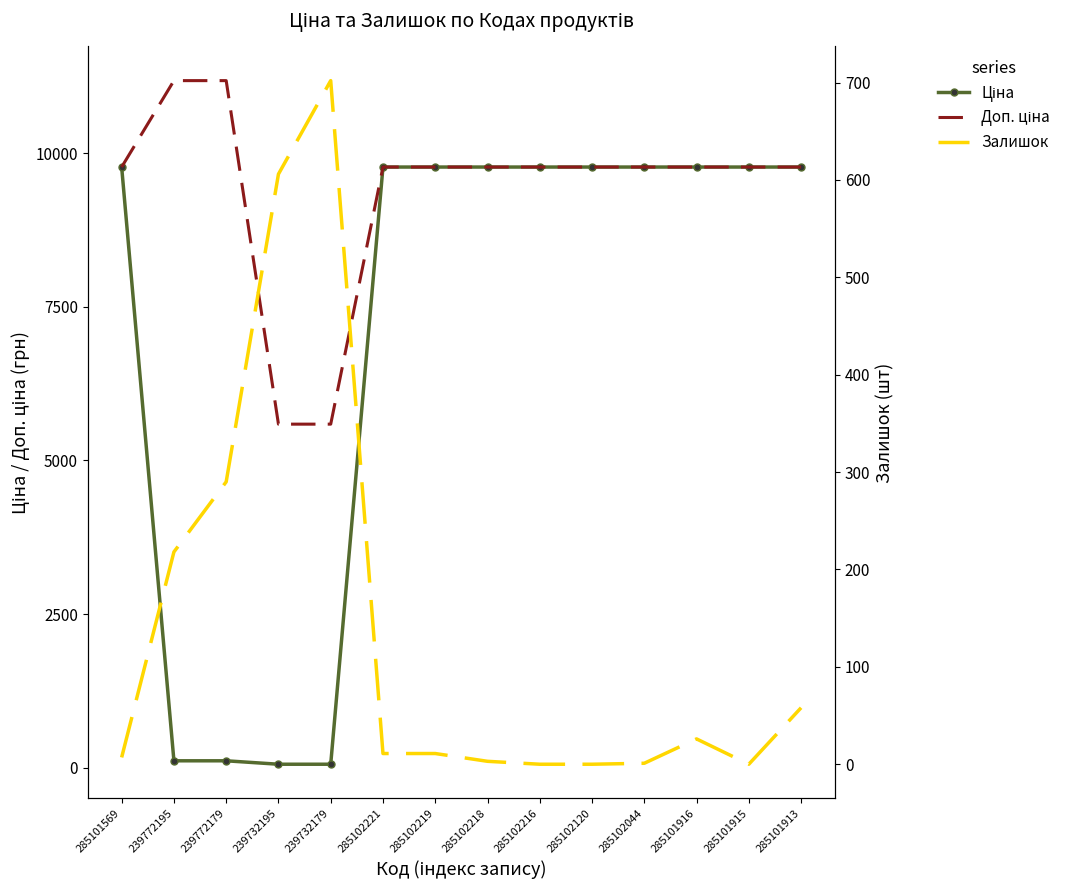

How many values in the Залишок series are below 11?

6